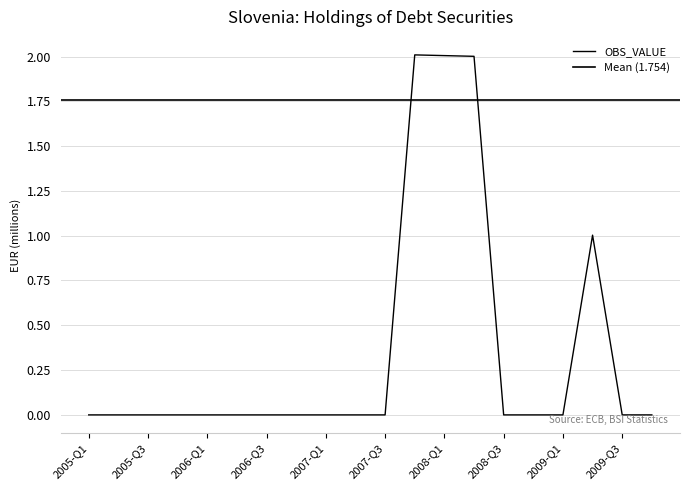

What is the sum of all values?

7.0